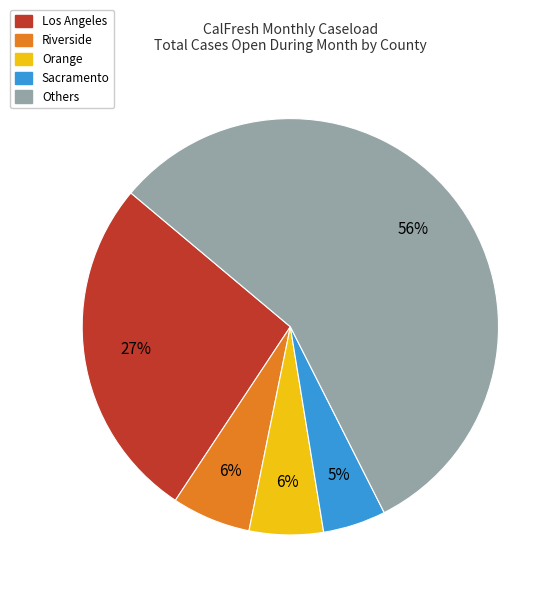

Does any single category account for the majority?

Yes